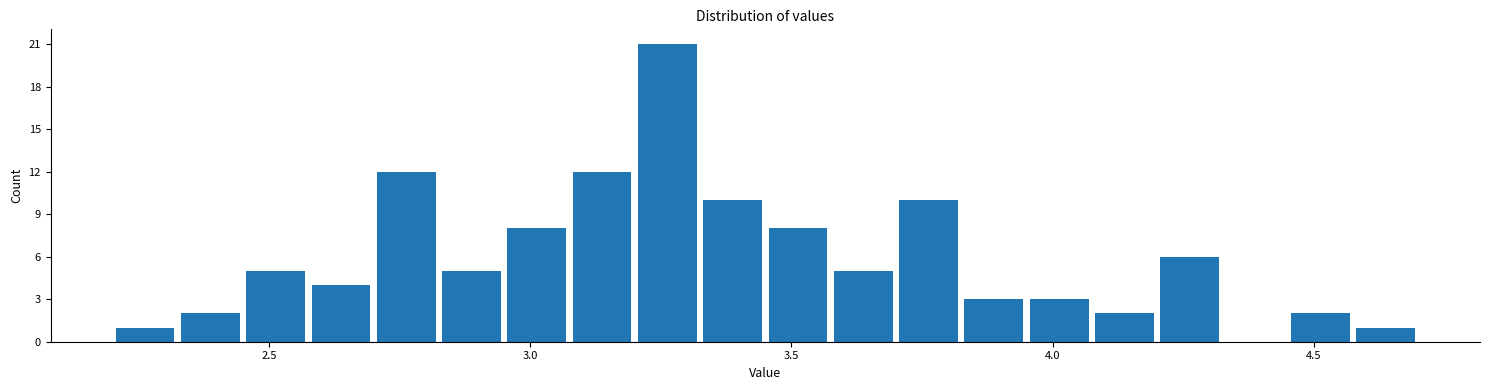

Around what value on the x-axis is the tallest bar? Give the approximate position of its centre, as read against the axis.

3.25